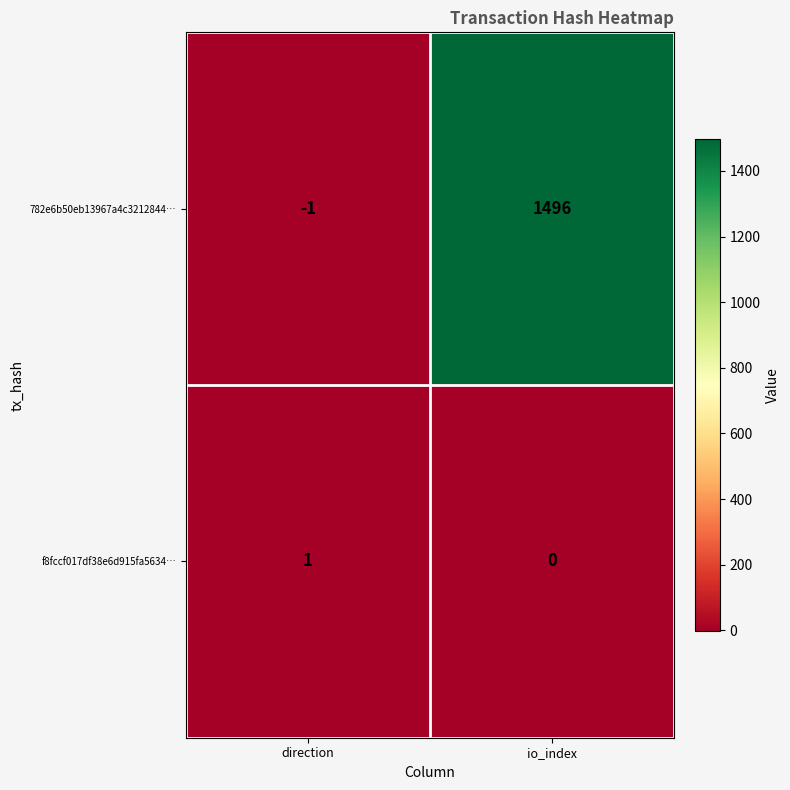

What is the sum of the 782e6b50eb13967a4c3212844… values at direction and io_index?

1495